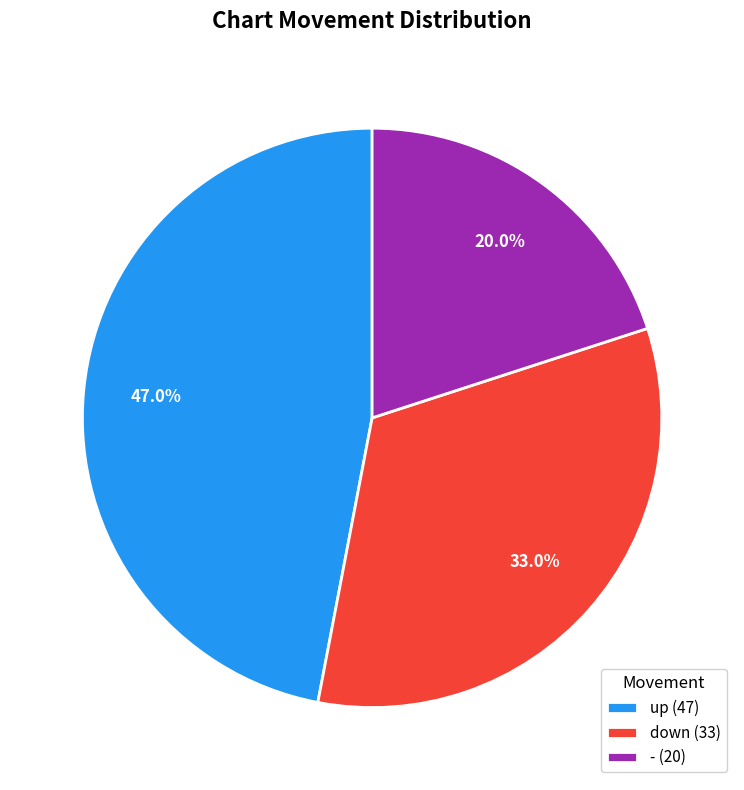

Is there a majority slice in this chart?

No